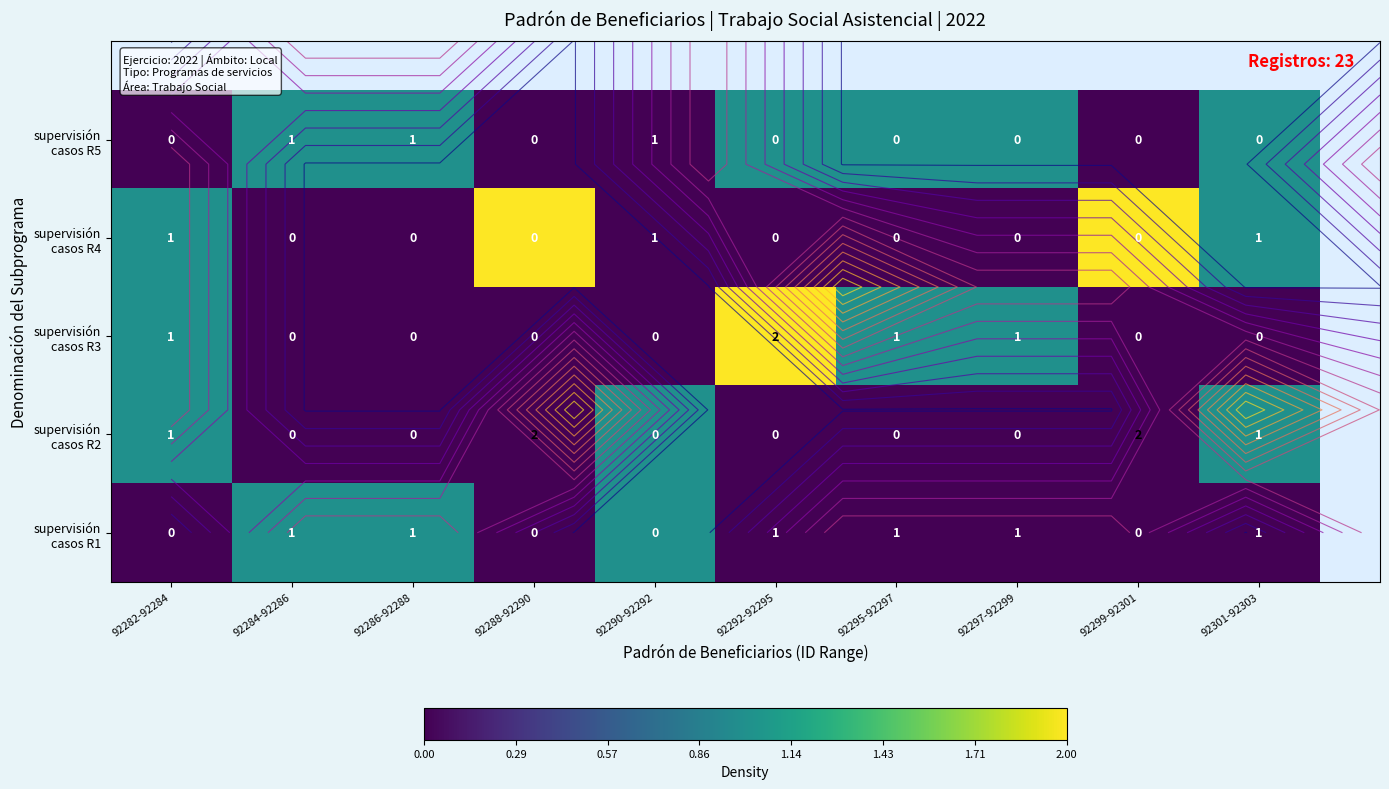

True or false: supervisión casos R4 has a value of 0 at 92299-92301.

False